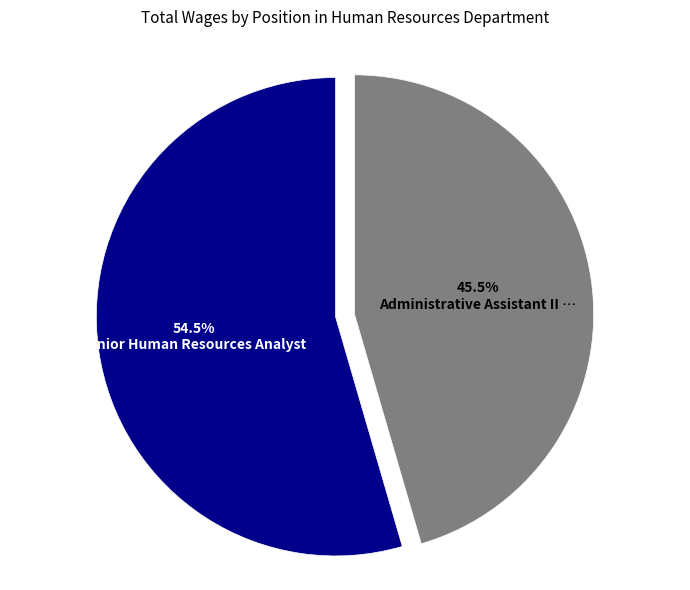

Is there any slice that represents more than half of the pie?

Yes